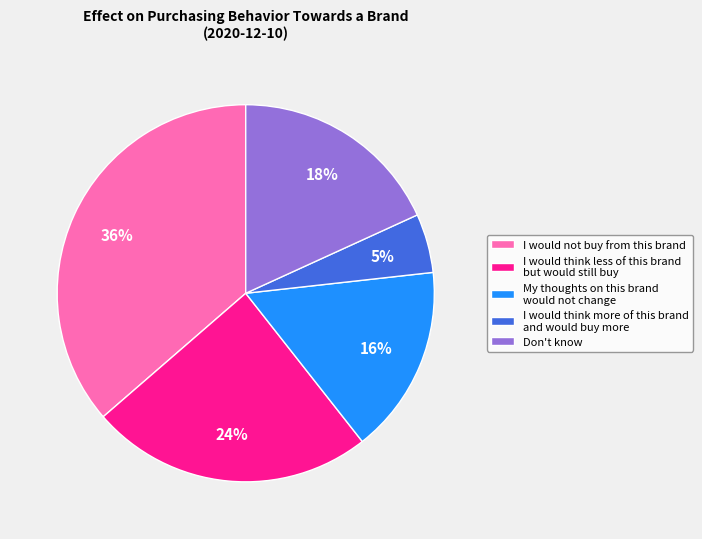

Count the number of slices in the pie.

5